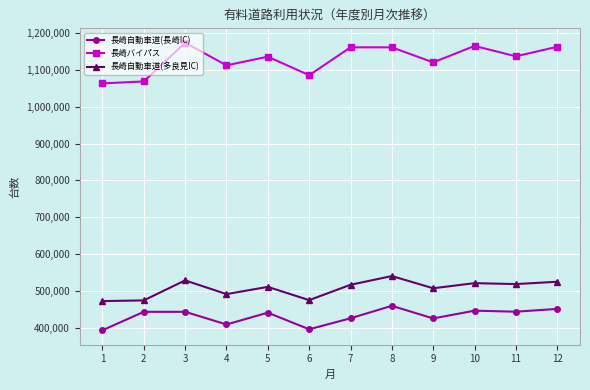

The value of 長崎自動車道(長崎IC) at 8 is 122922. True or false?

False